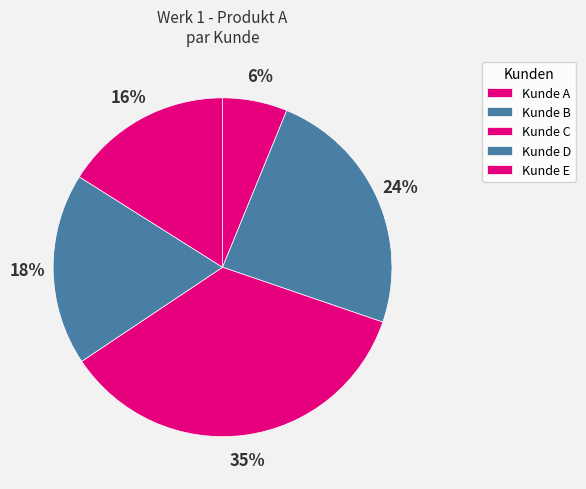

How many segments does this pie chart have?

5